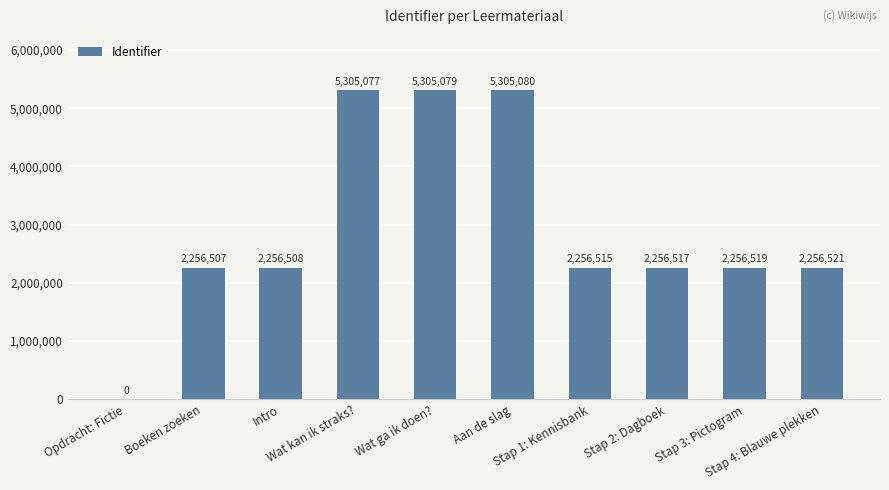

What is the average value?

2945432